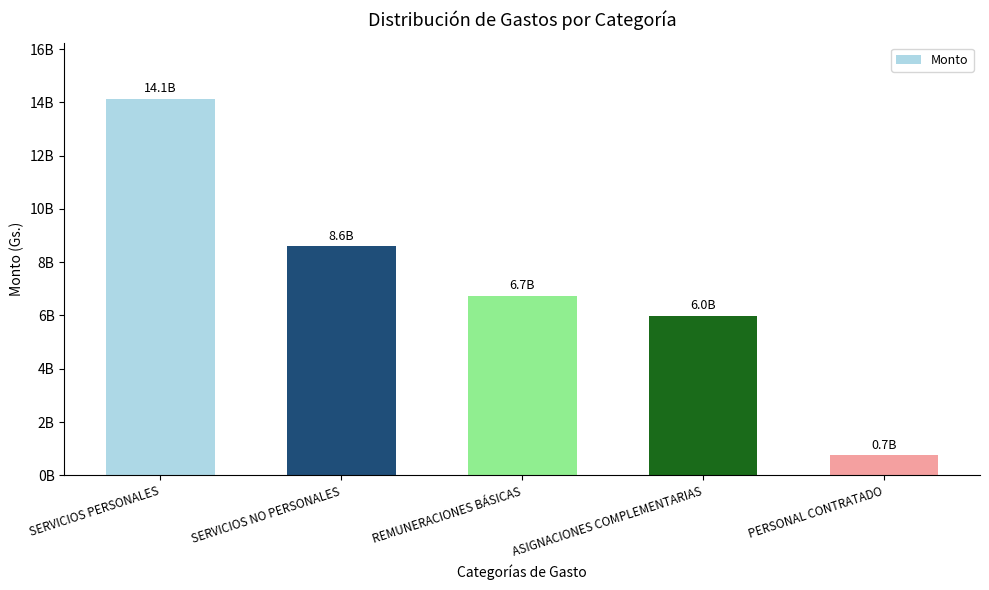

Rank the categories by value from highest to lowest.

SERVICIOS PERSONALES, SERVICIOS NO PERSONALES, REMUNERACIONES BÁSICAS, ASIGNACIONES COMPLEMENTARIAS, PERSONAL CONTRATADO